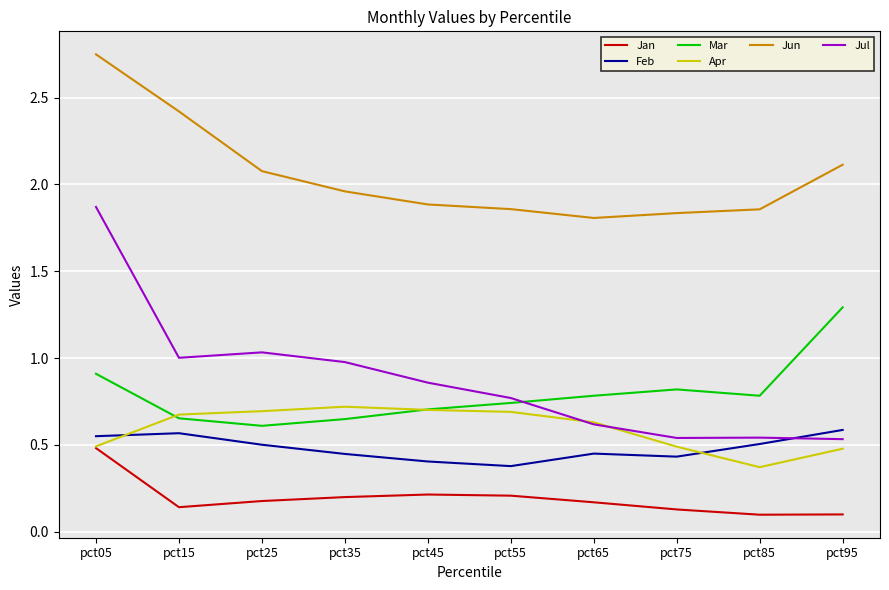

Which category has the highest value across all series?

pct05